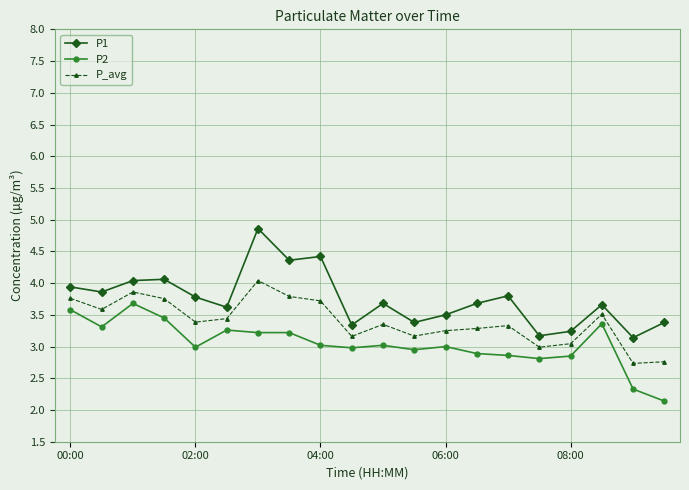

List the series in order of their peak value, highest first.

P1, P_avg, P2